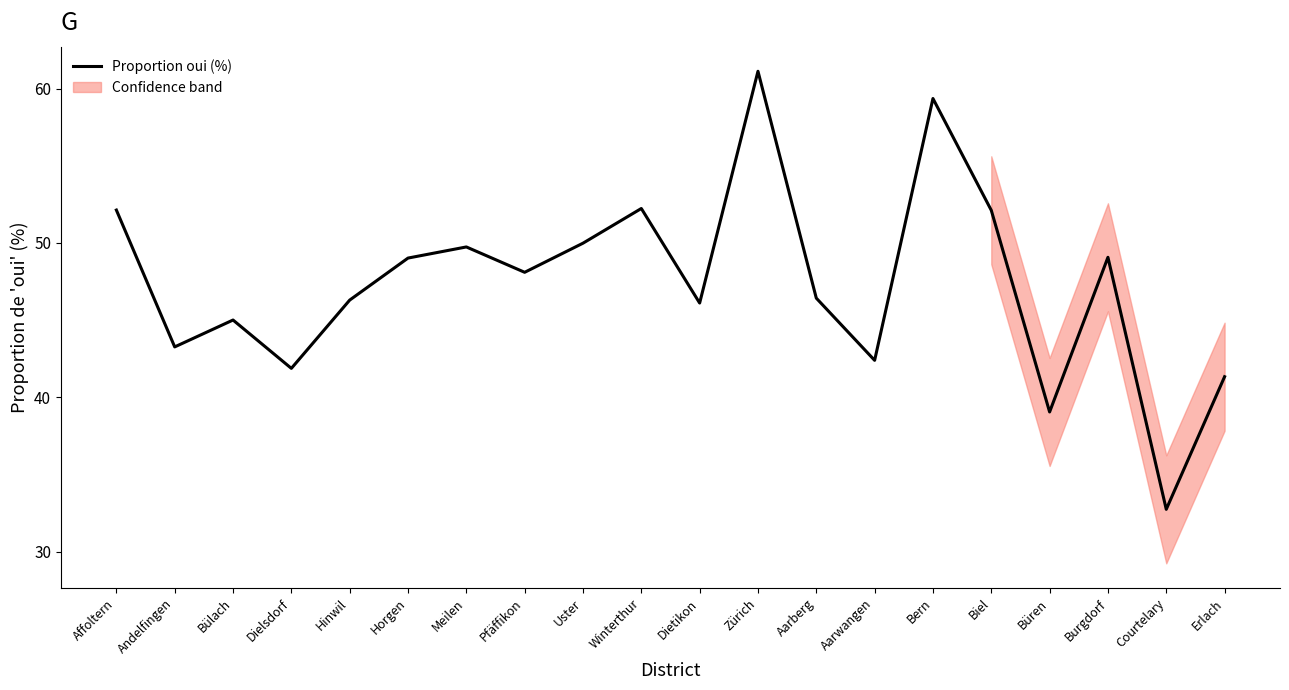

What is the sum of all values?

947.4